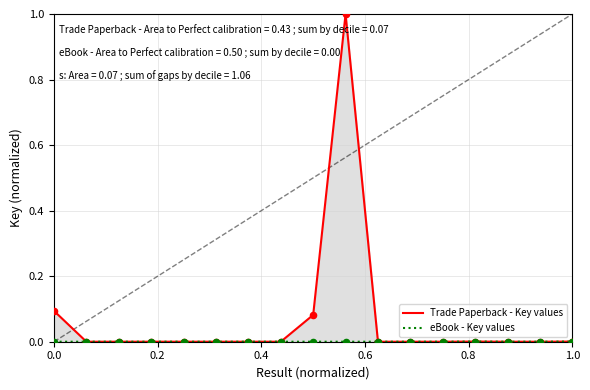

Which series reaches the maximum Y coordinate?

Trade Paperback - Key values